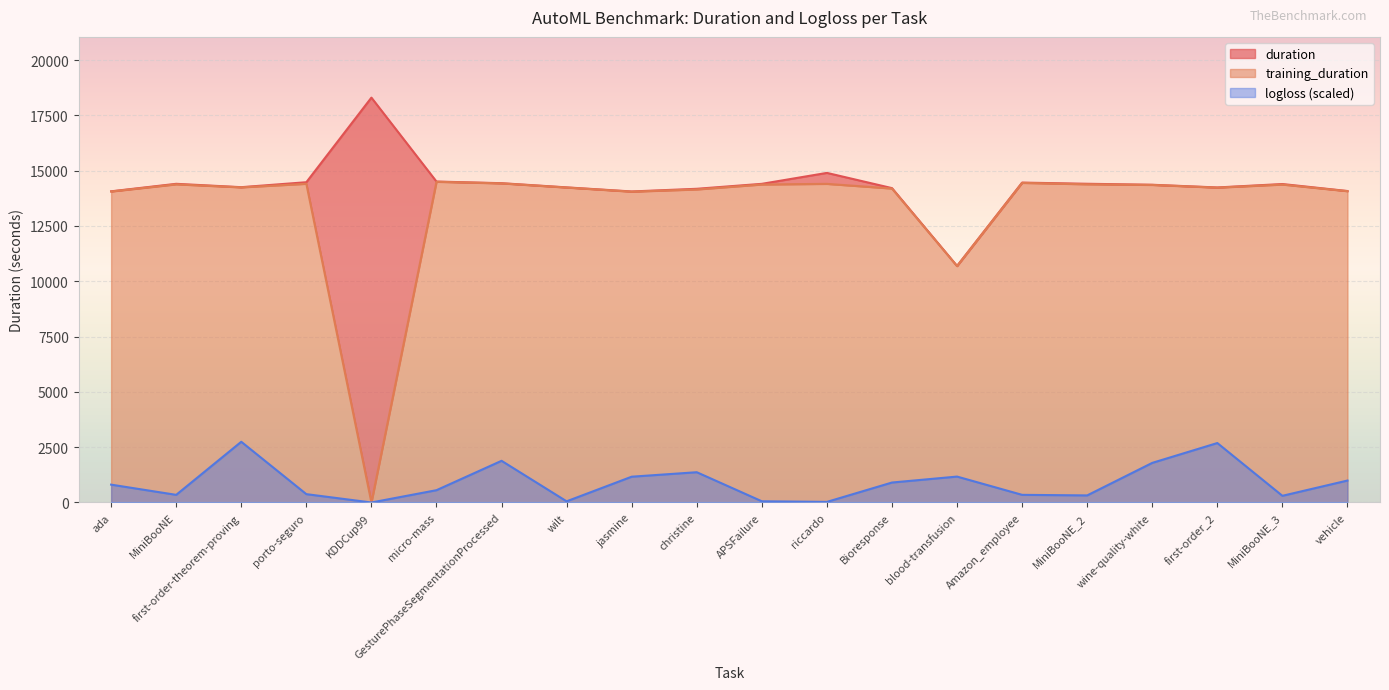

Rank the series at blood-transfusion from highest to lowest value.

duration, training_duration, logloss